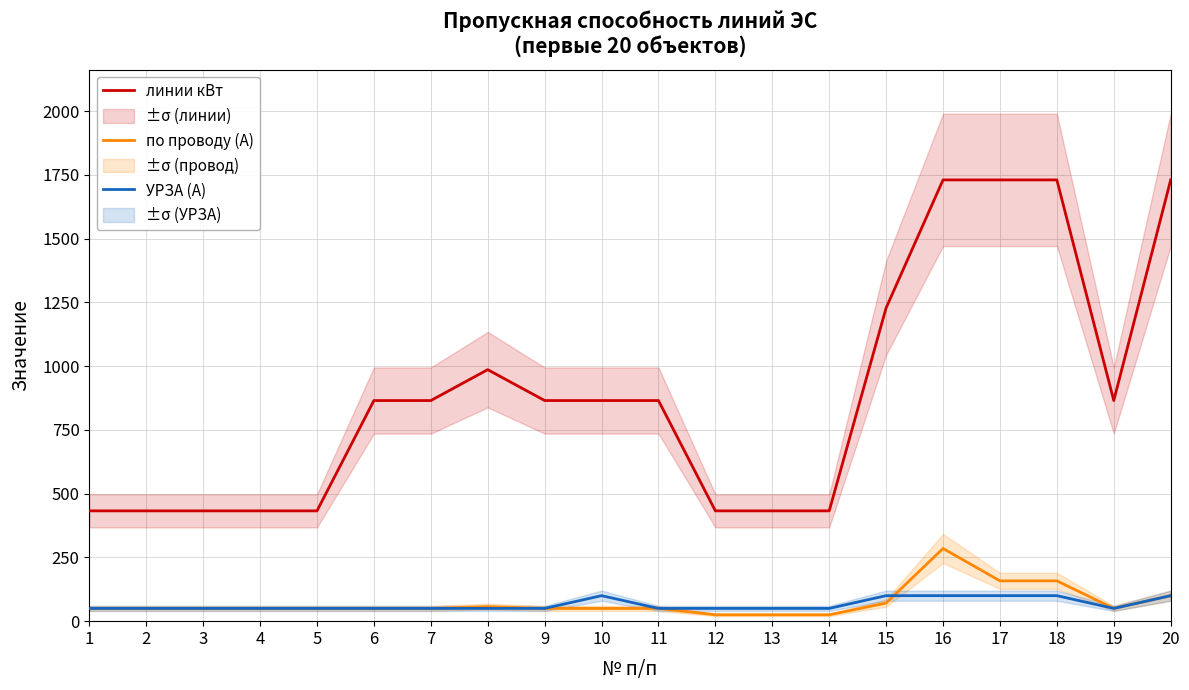

Which series has the largest range (max minus min)?

линии кВт